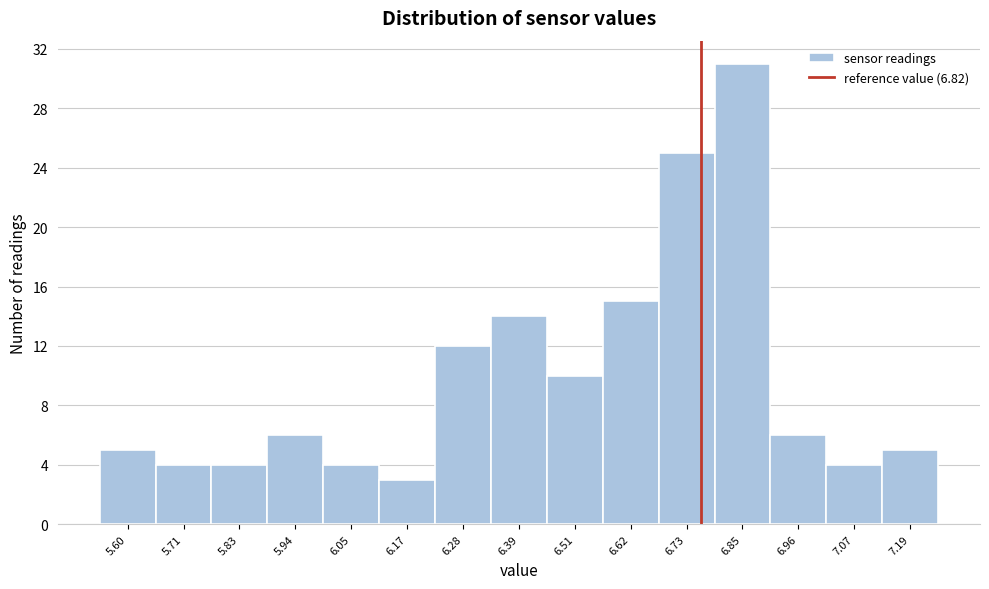

Reading right to left, list all the values displayed in this chart.

7.19=5	7.07=4	6.96=6	6.85=31	6.73=25	6.62=15	6.51=10	6.39=14	6.28=12	6.17=3	6.05=4	5.94=6	5.83=4	5.71=4	5.60=5